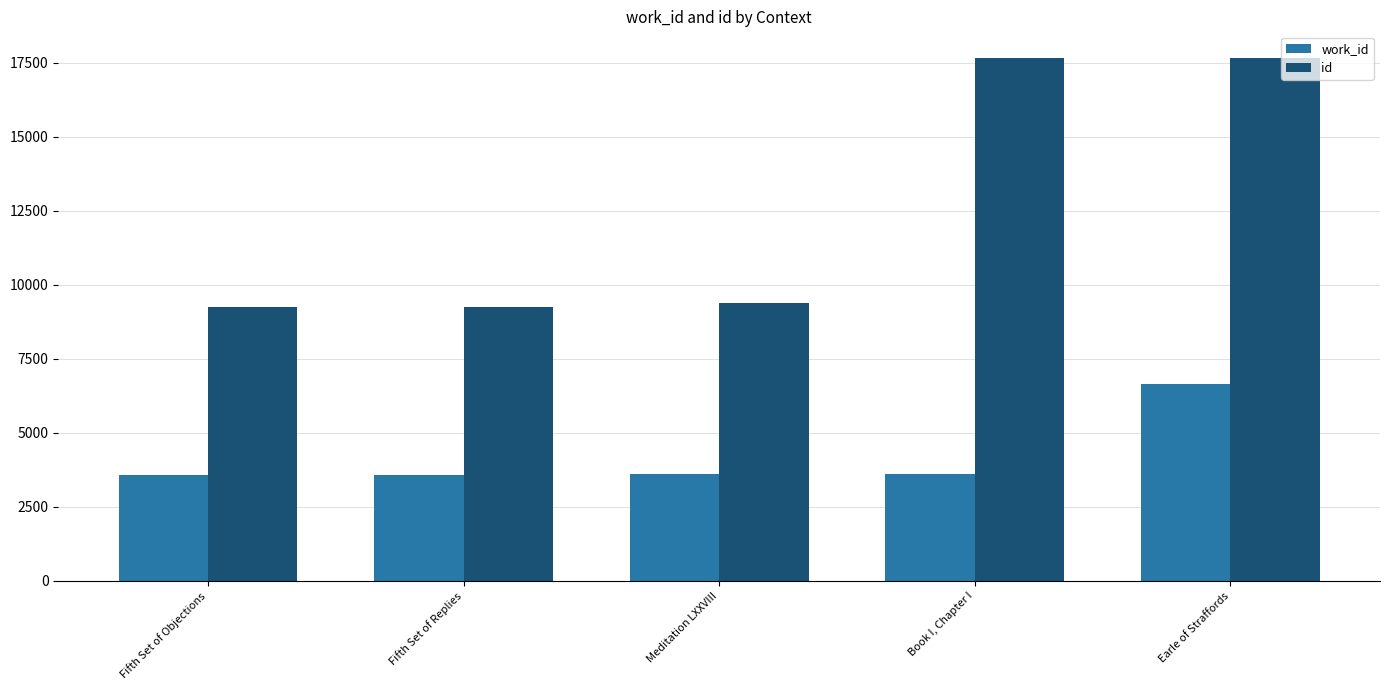

How many bars are there in each group?

2